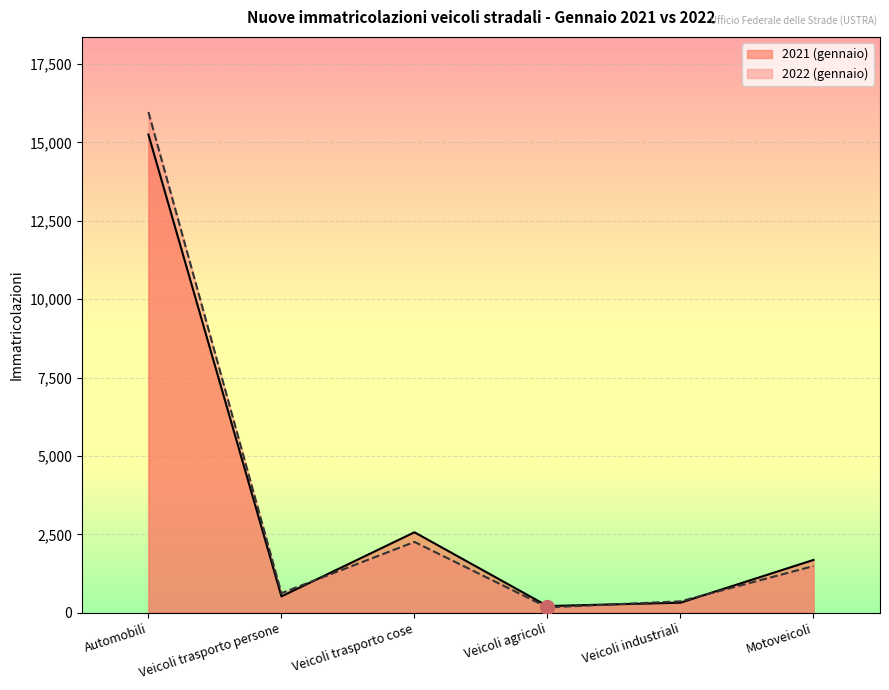

How many times do 2021 (gennaio) and 2022 (gennaio) cross each other?

3